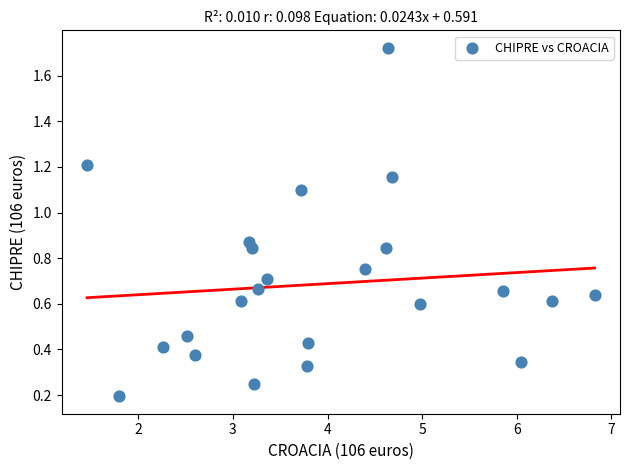

What is the range of Y values (max minus min)?

1.5